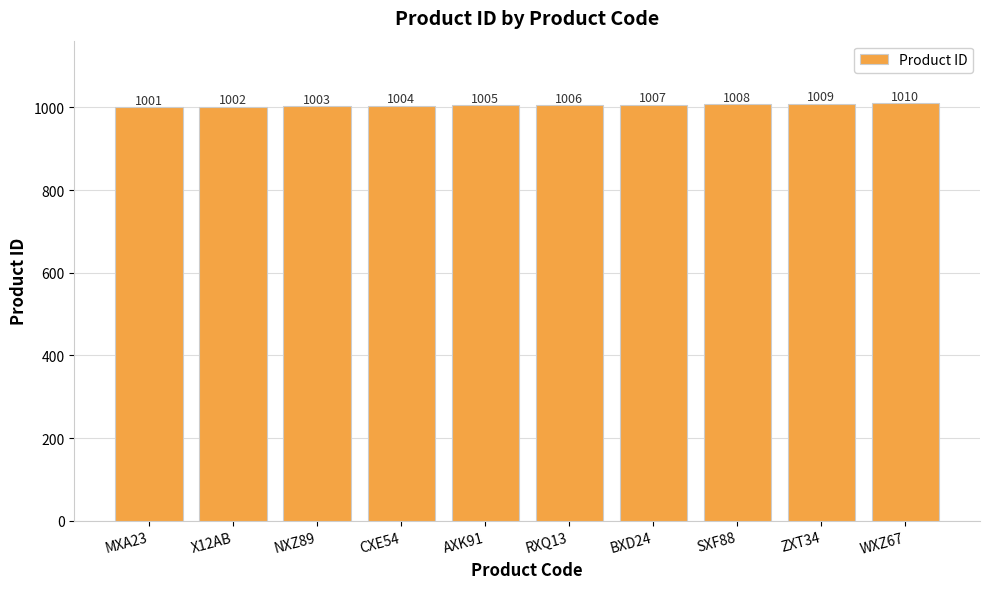

The chart shows a value of 1723 at MXA23. True or false?

False